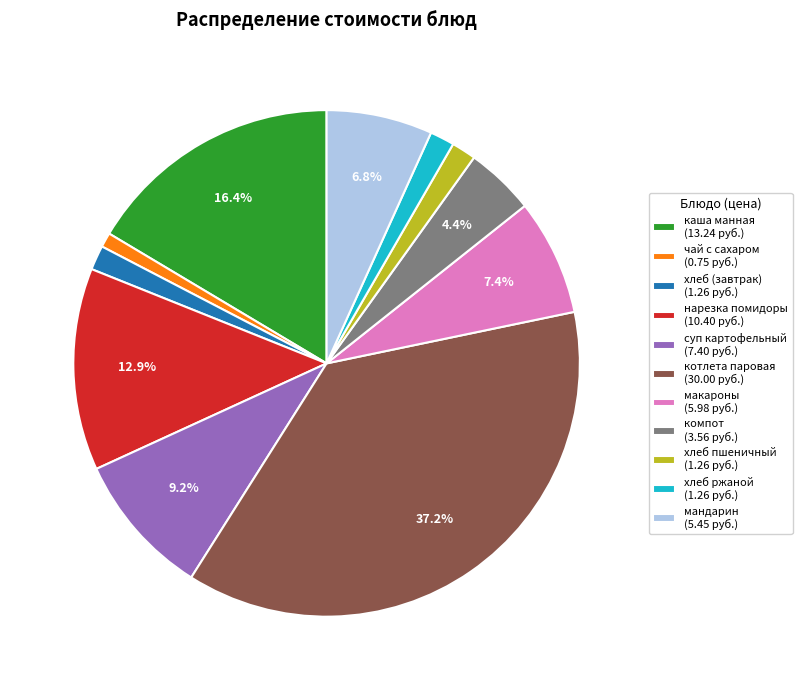

Approximately how many times larger is the value at котлета паровая (30.00 руб.) compared to макароны (5.98 руб.)?

5.0